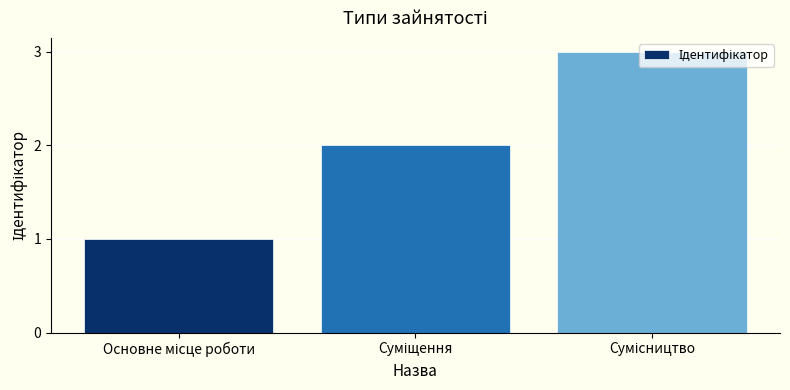

What is the maximum value shown in the chart?

3